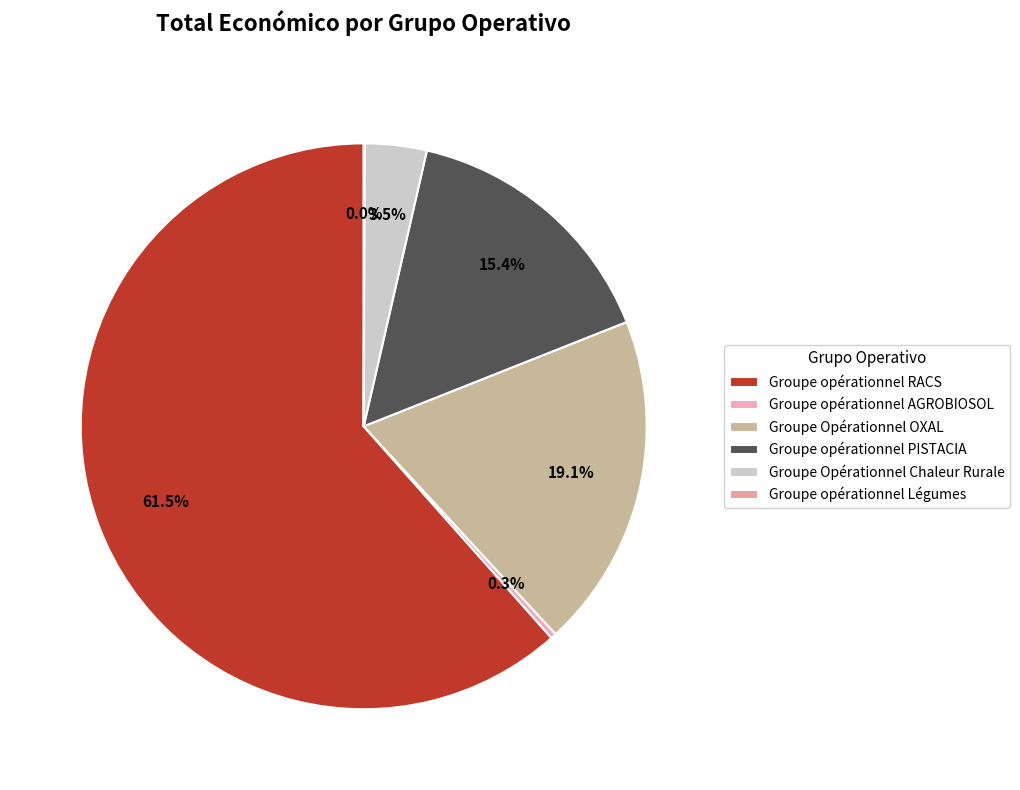

Which slice represents more than half of the pie?

Groupe opérationnel RACS